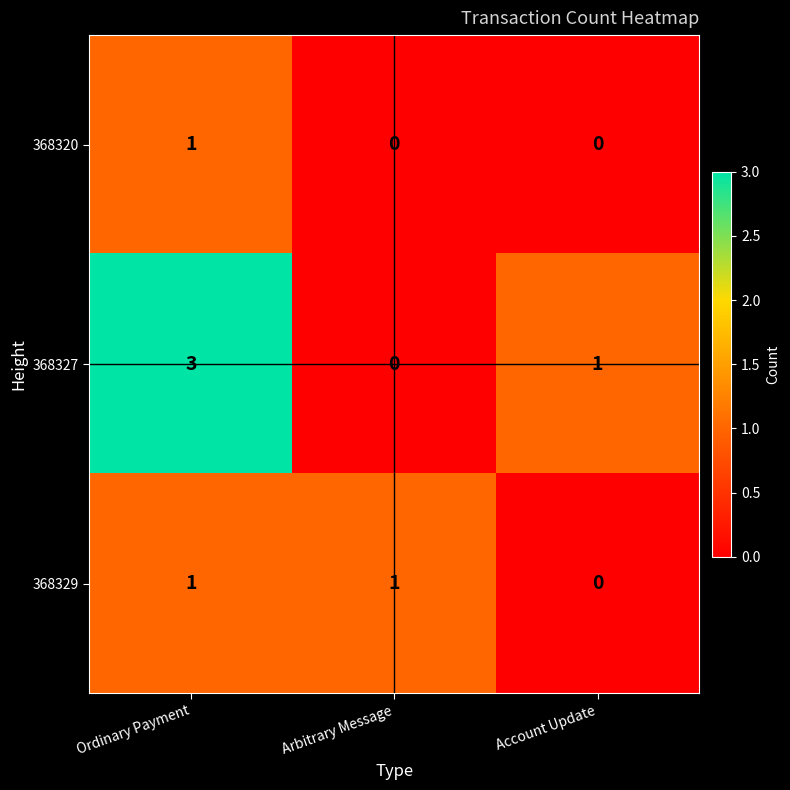

How many values in the 368320 series exceed 0?

1